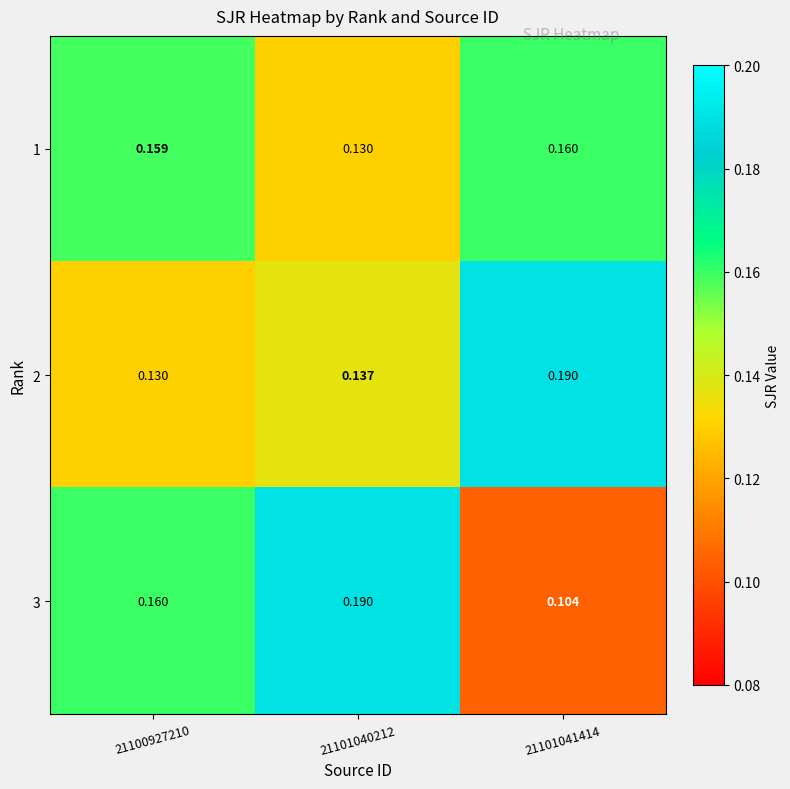

Reading right to left, transcribe all the data shown in this chart.

1: 21101041414=0.2	21101040212=0.1	21100927210=0.2
2: 21101041414=0.2	21101040212=0.1	21100927210=0.1
3: 21101041414=0.1	21101040212=0.2	21100927210=0.2